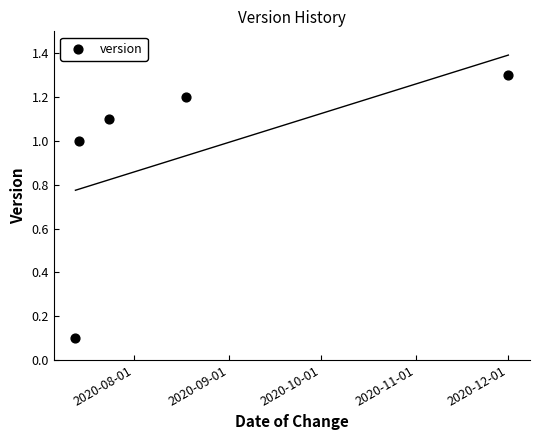

What is the range of X values (max minus min)?

141.0